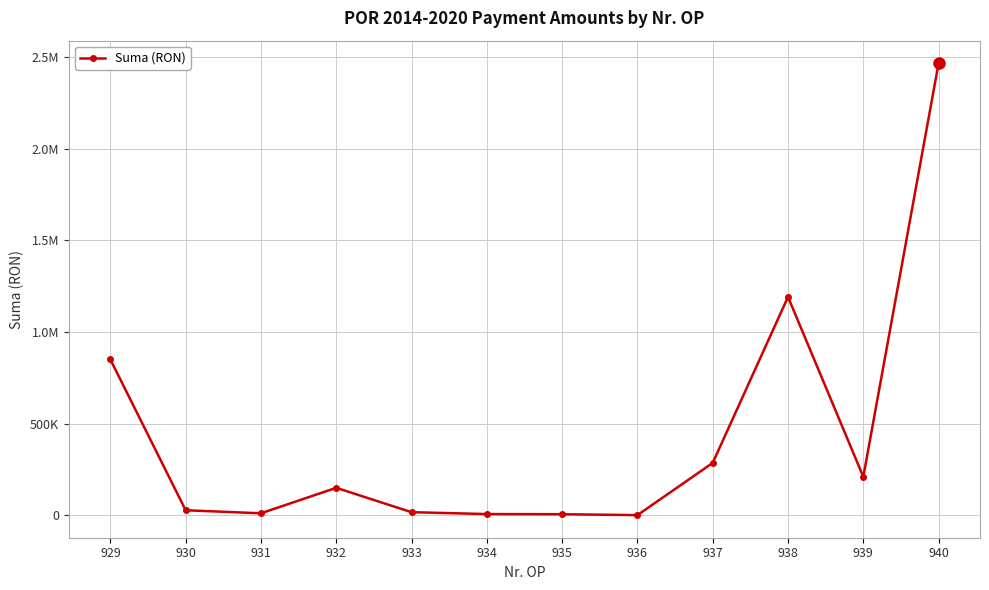

At which label does the data first exceed 149940?

929